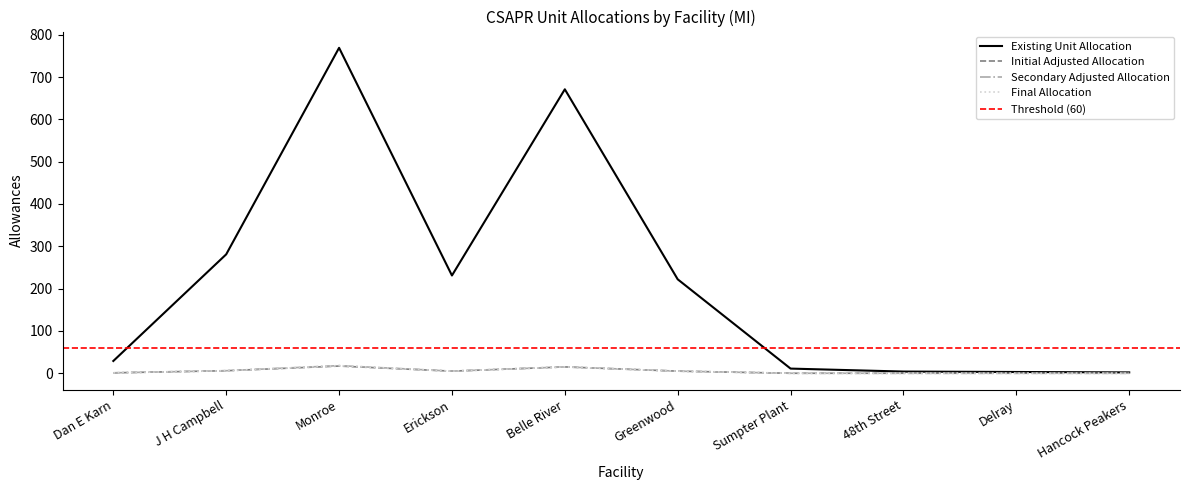

Which category has the highest value across all series?

Monroe